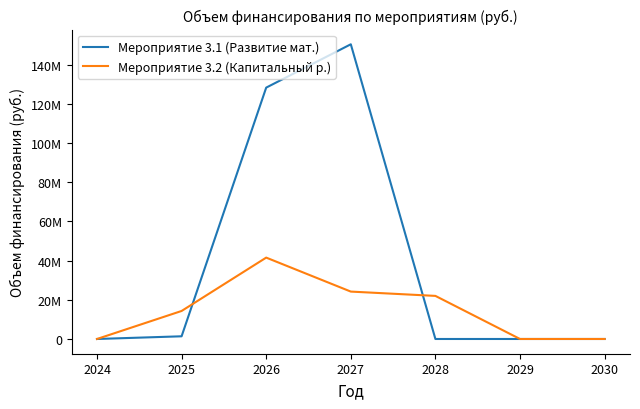

The Мероприятие 3.2 (Капитальный р.) series shows 0.0 at 2030. True or false?

True